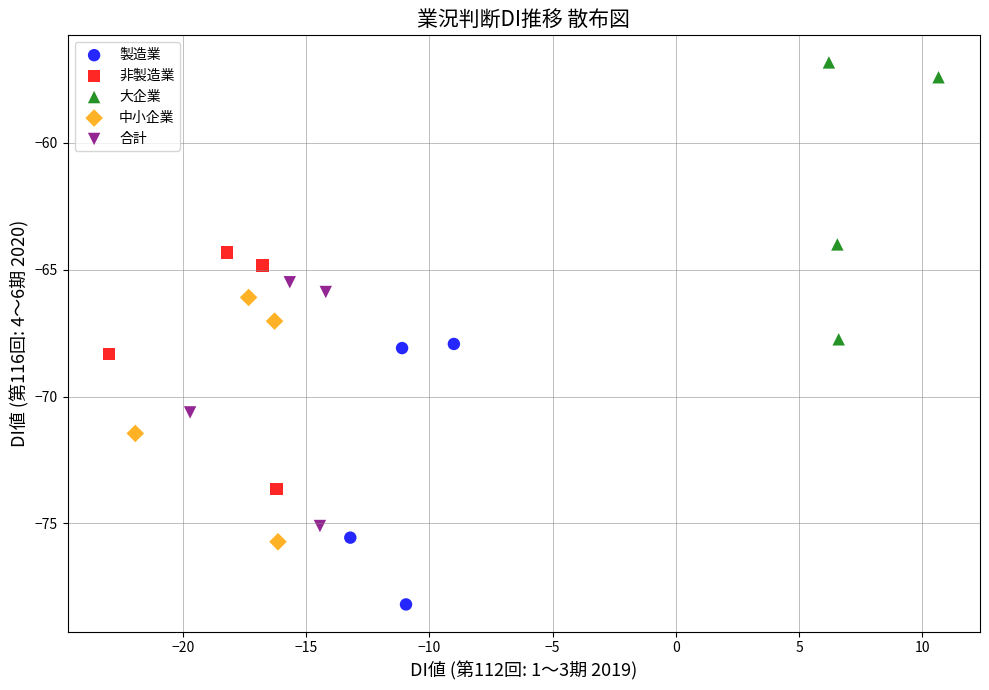

Which series reaches the minimum Y coordinate?

製造業